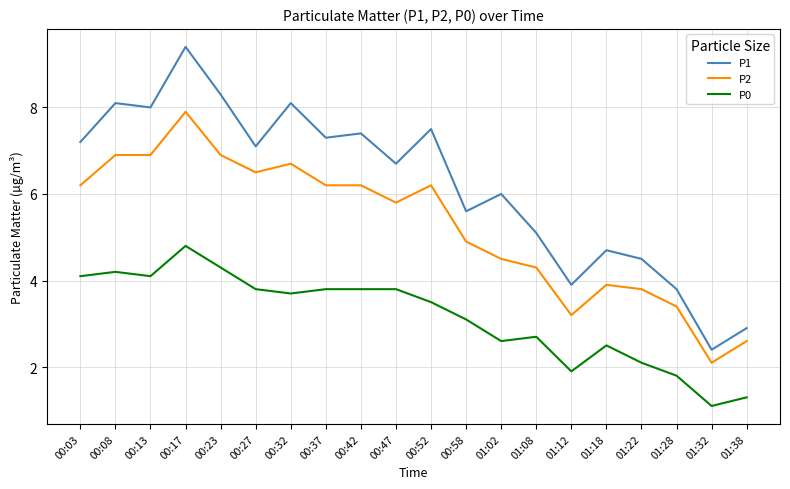

Reading right to left, extract all data points from this chart.

P1: 01:38=2.9	01:32=2.4	01:28=3.8	01:22=4.5	01:18=4.7	01:12=3.9	01:08=5.1	01:02=6.0	00:58=5.6	00:52=7.5	00:47=6.7	00:42=7.4	00:37=7.3	00:32=8.1	00:27=7.1	00:23=8.3	00:17=9.4	00:13=8.0	00:08=8.1	00:03=7.2
P2: 01:38=2.6	01:32=2.1	01:28=3.4	01:22=3.8	01:18=3.9	01:12=3.2	01:08=4.3	01:02=4.5	00:58=4.9	00:52=6.2	00:47=5.8	00:42=6.2	00:37=6.2	00:32=6.7	00:27=6.5	00:23=6.9	00:17=7.9	00:13=6.9	00:08=6.9	00:03=6.2
P0: 01:38=1.3	01:32=1.1	01:28=1.8	01:22=2.1	01:18=2.5	01:12=1.9	01:08=2.7	01:02=2.6	00:58=3.1	00:52=3.5	00:47=3.8	00:42=3.8	00:37=3.8	00:32=3.7	00:27=3.8	00:23=4.3	00:17=4.8	00:13=4.1	00:08=4.2	00:03=4.1